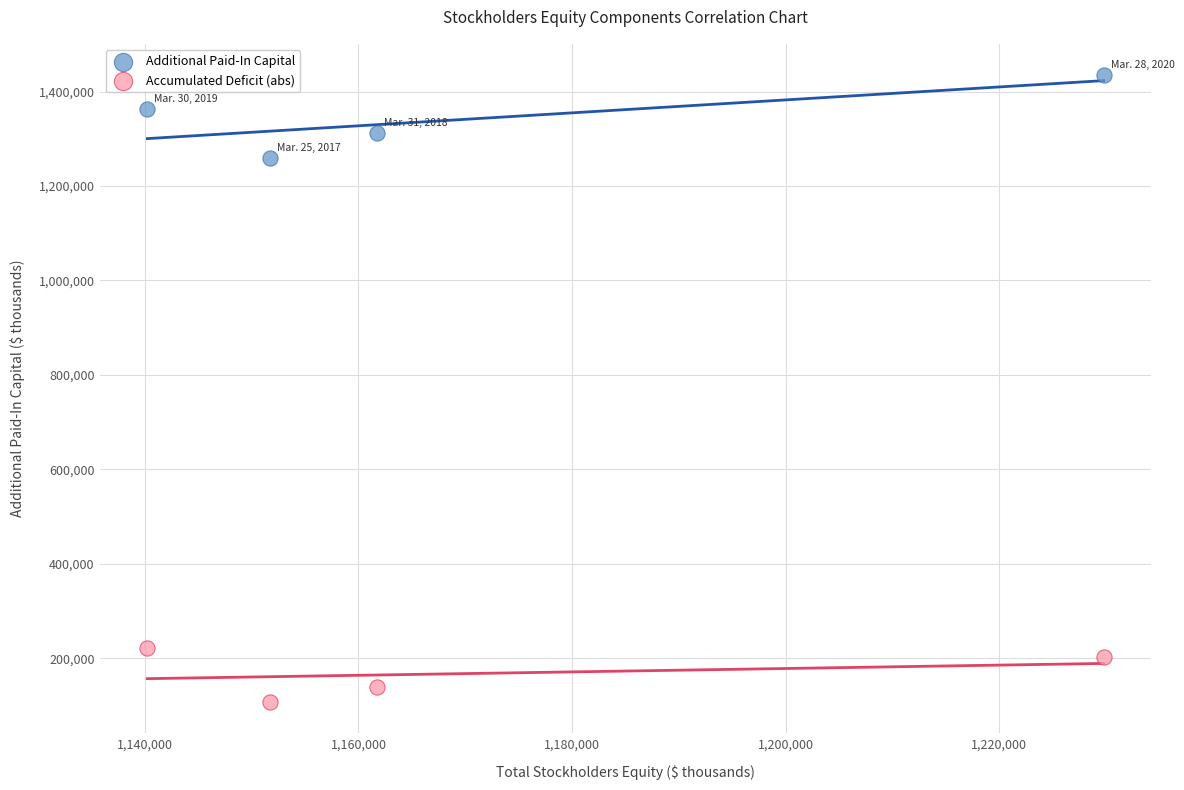

What are all the series names shown in the legend?

Additional Paid-In Capital, Accumulated Deficit (abs)